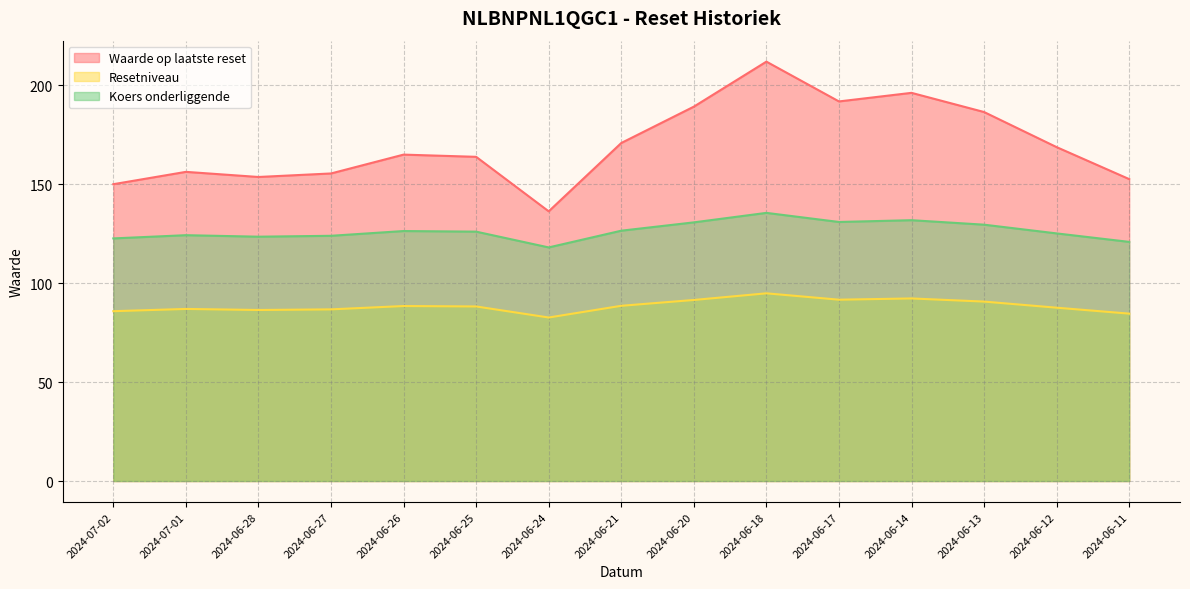

Rank the categories by Waarde op laatste reset value from highest to lowest.

2024-06-18, 2024-06-14, 2024-06-17, 2024-06-20, 2024-06-13, 2024-06-21, 2024-06-12, 2024-06-26, 2024-06-25, 2024-07-01, 2024-06-27, 2024-06-28, 2024-06-11, 2024-07-02, 2024-06-24